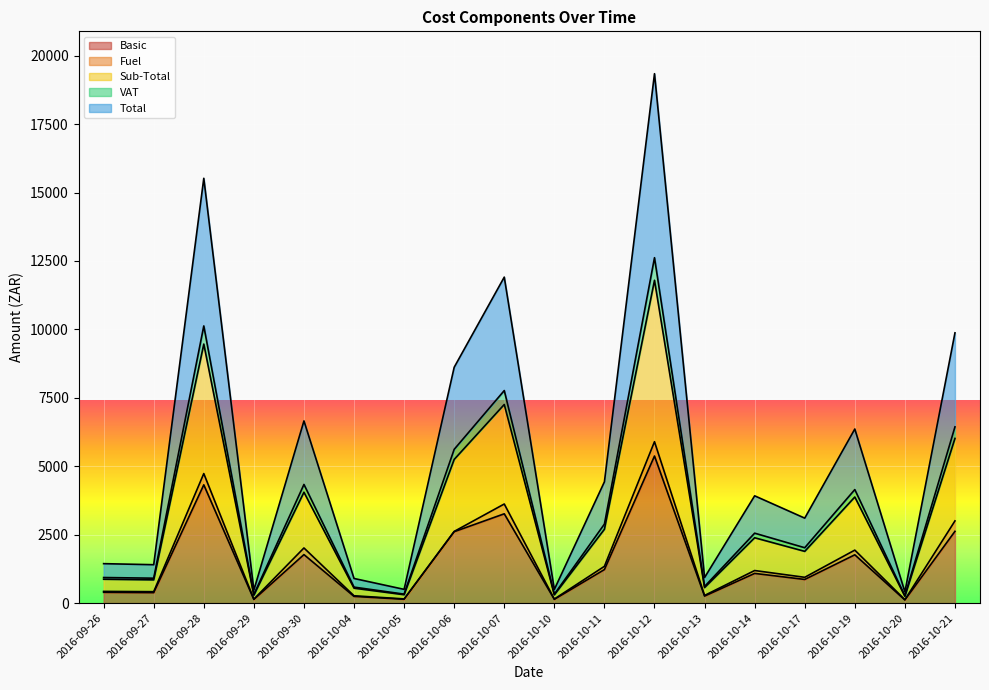

How many categories are shown in the chart?

18